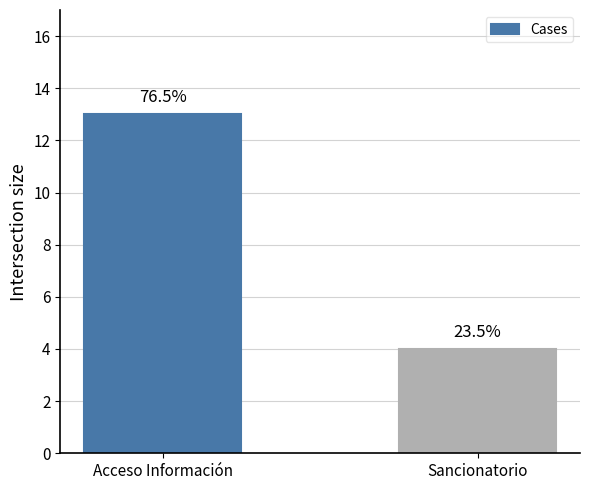

Which category has the highest value across all series?

Acceso Información